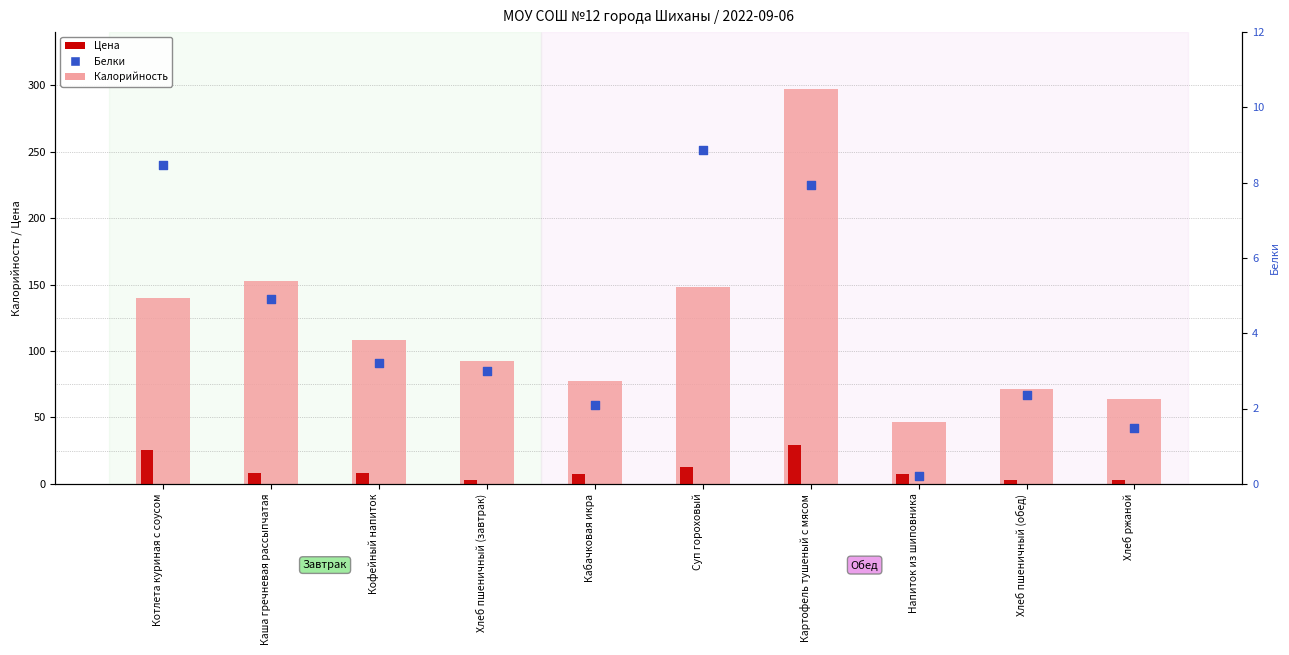

What is the total value across all series at Суп гороховый?

169.9